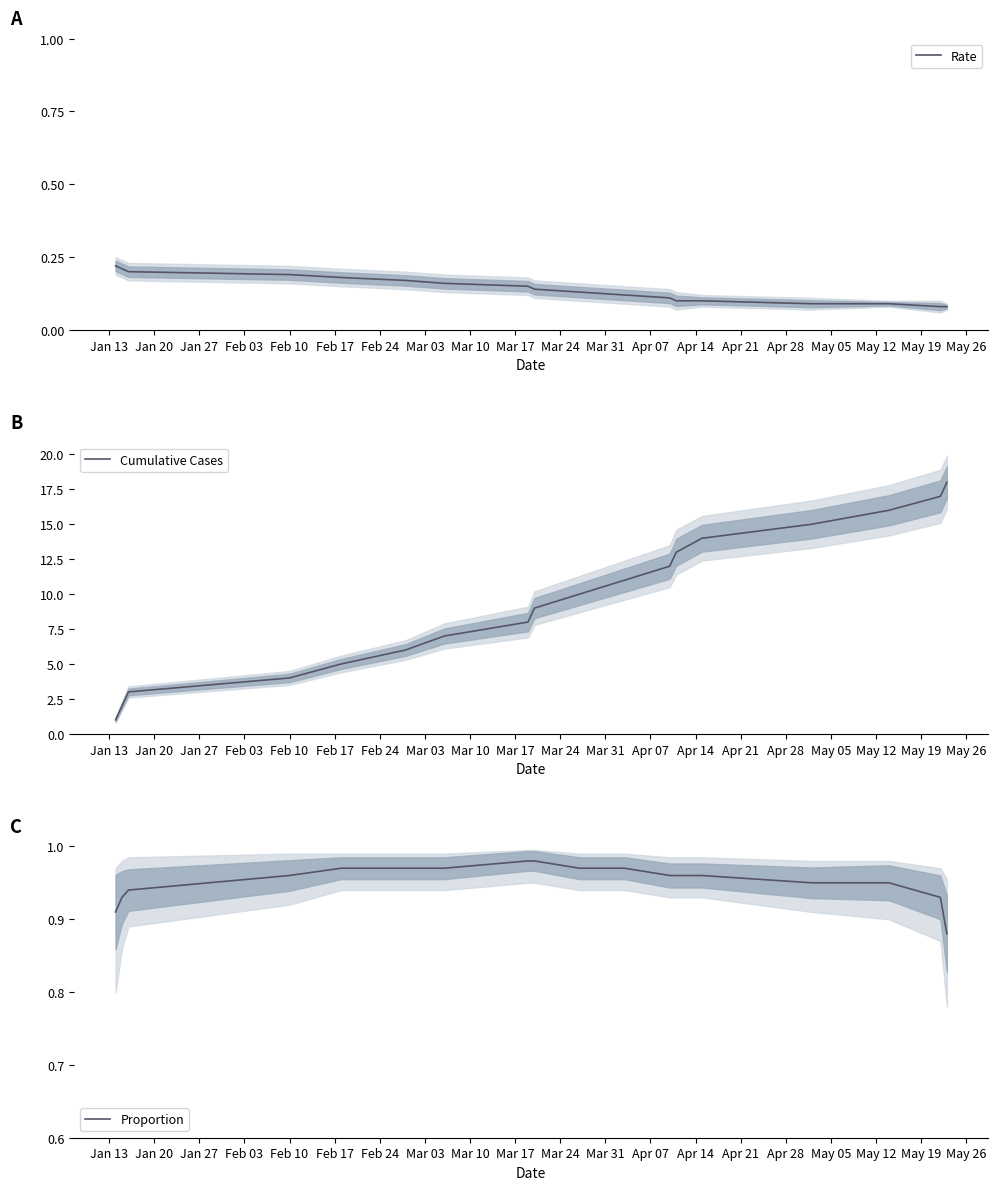

At Mar 03, list the series in order from smallest to largest.

Rate, Proportion, Cumulative Cases